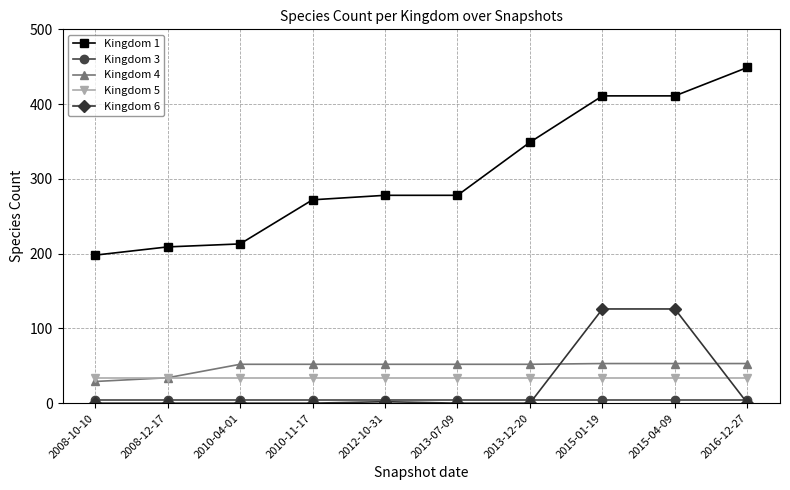

Which series has the largest total across all categories?

Kingdom 1